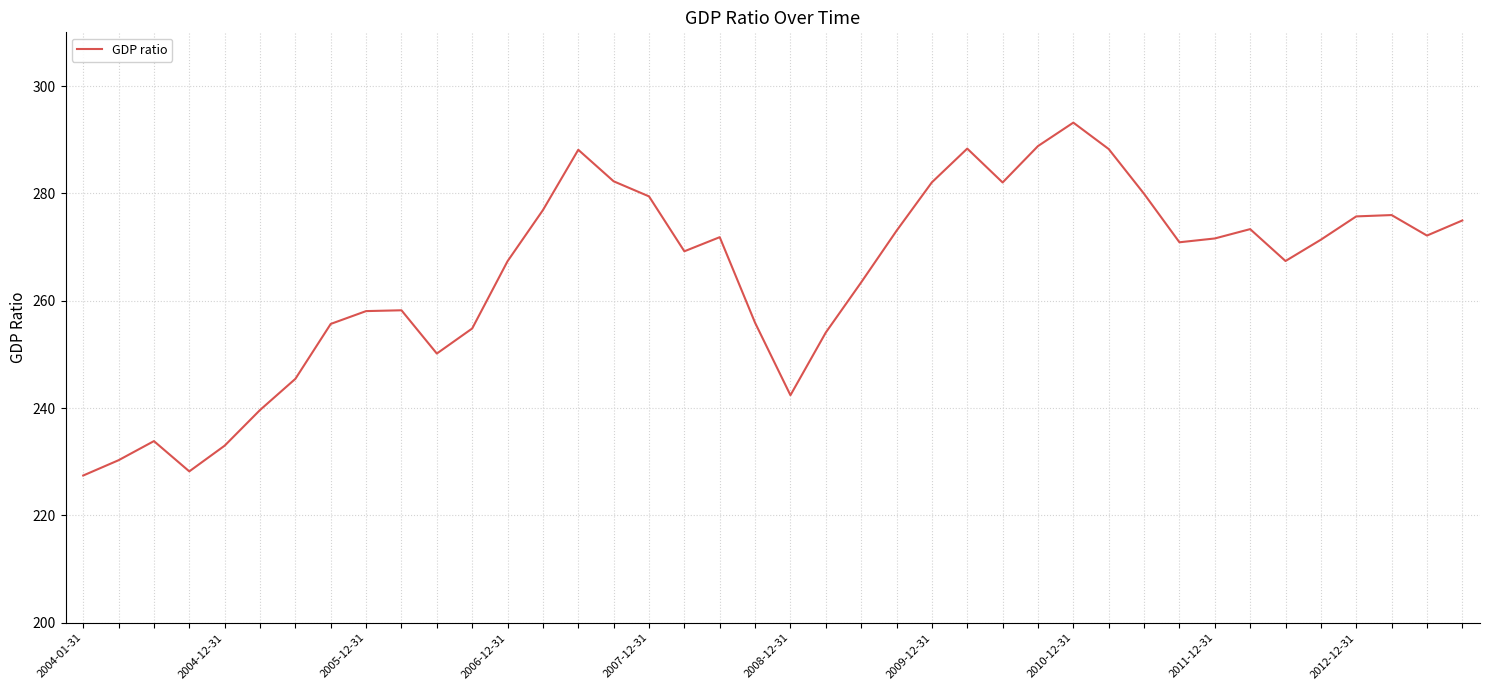

True or false: there are more than 0 points higher than both neighbors.

True